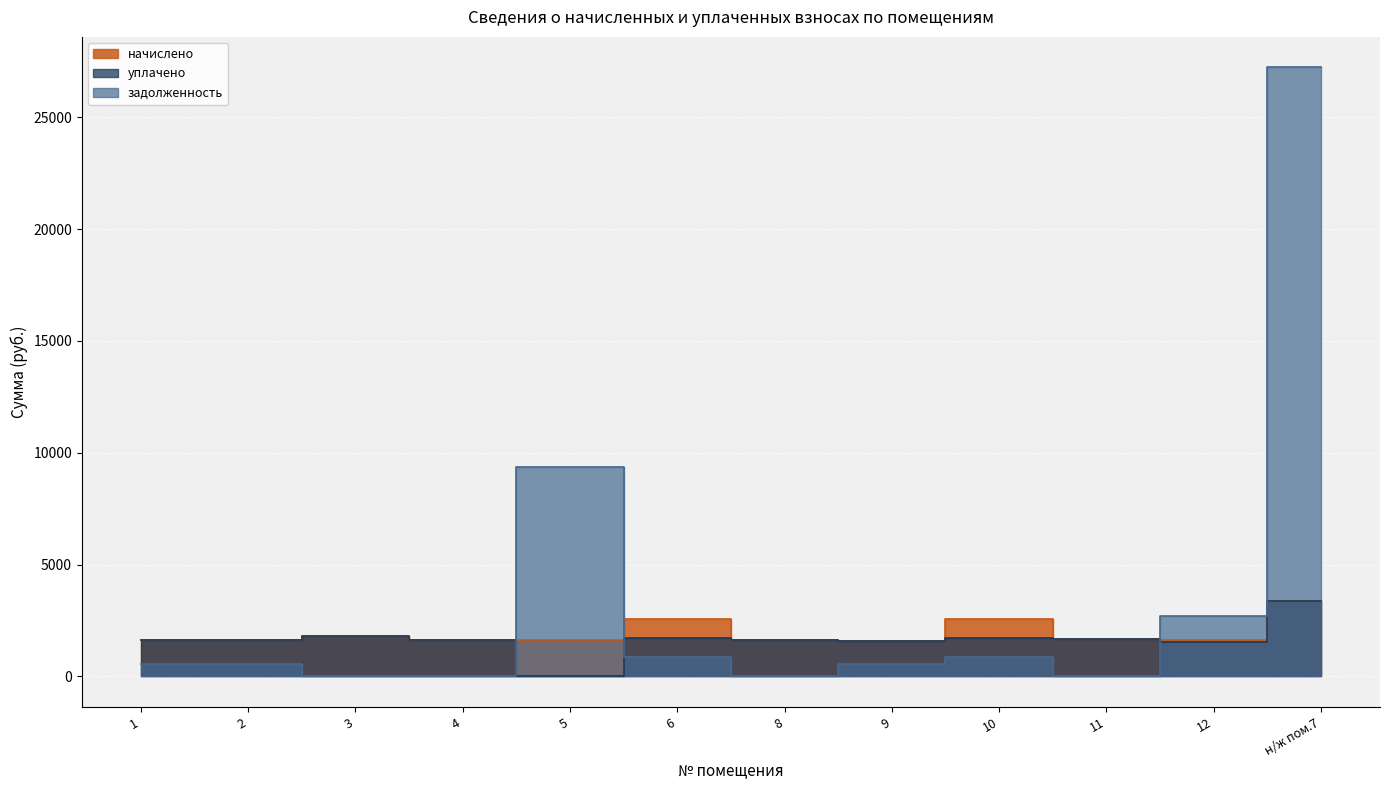

Between 9 and 3, which is larger?

3